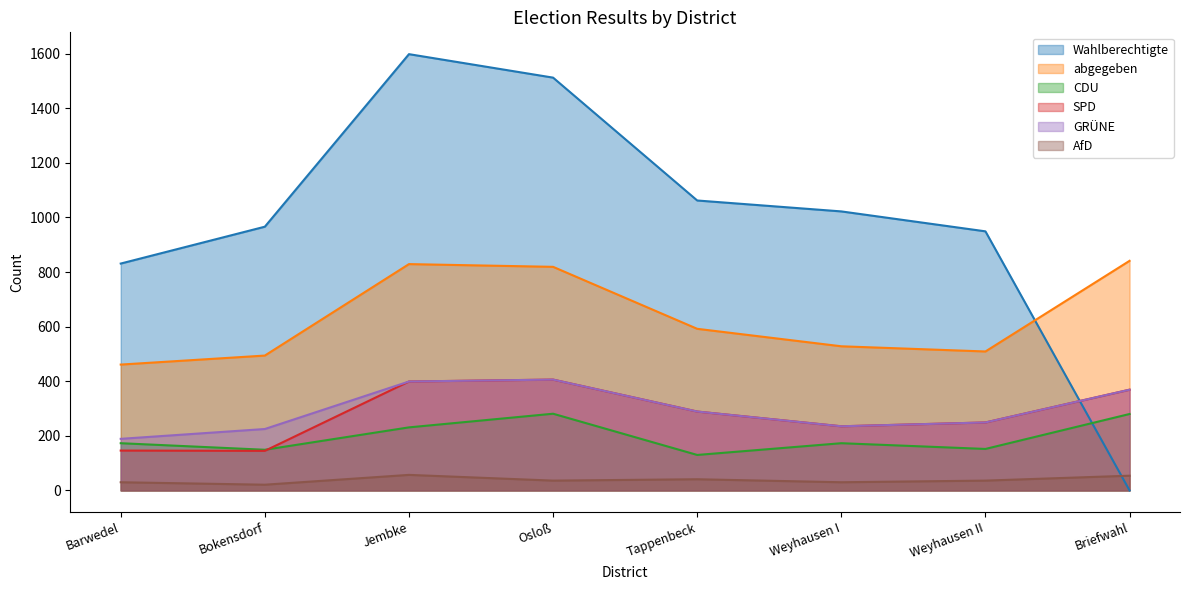

What is the spread (max minus min) of values at Bokensdorf?

945